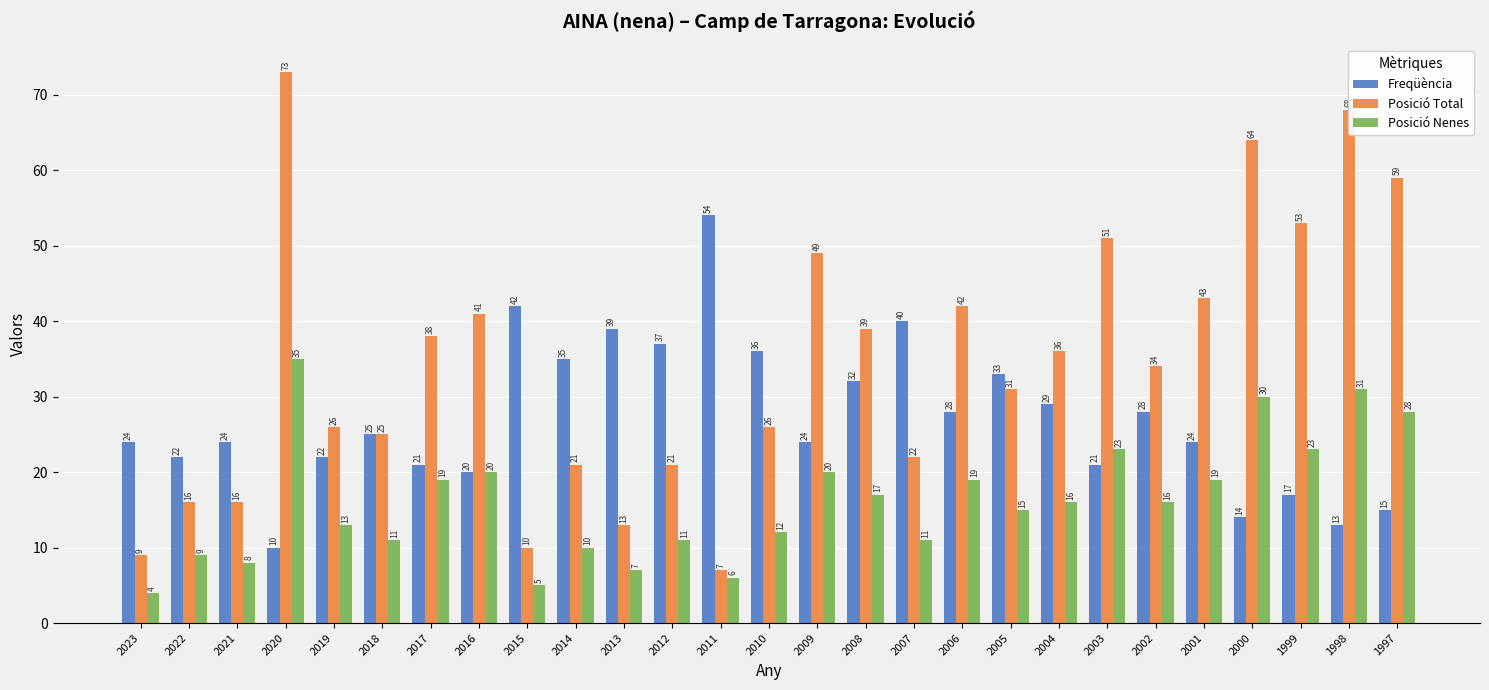

Count the number of data series in this chart.

3